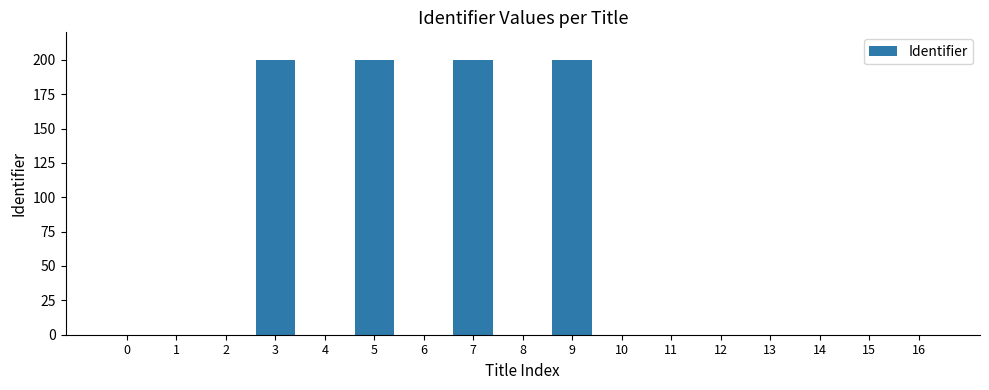

What is the sum of all values?

800.0